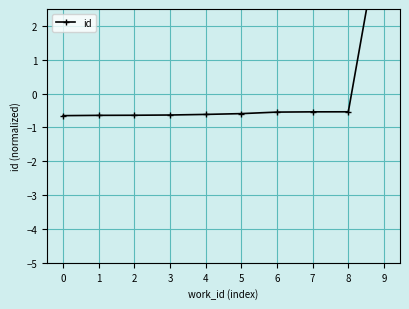

The chart shows a value of 5.4 at 9. True or false?

True